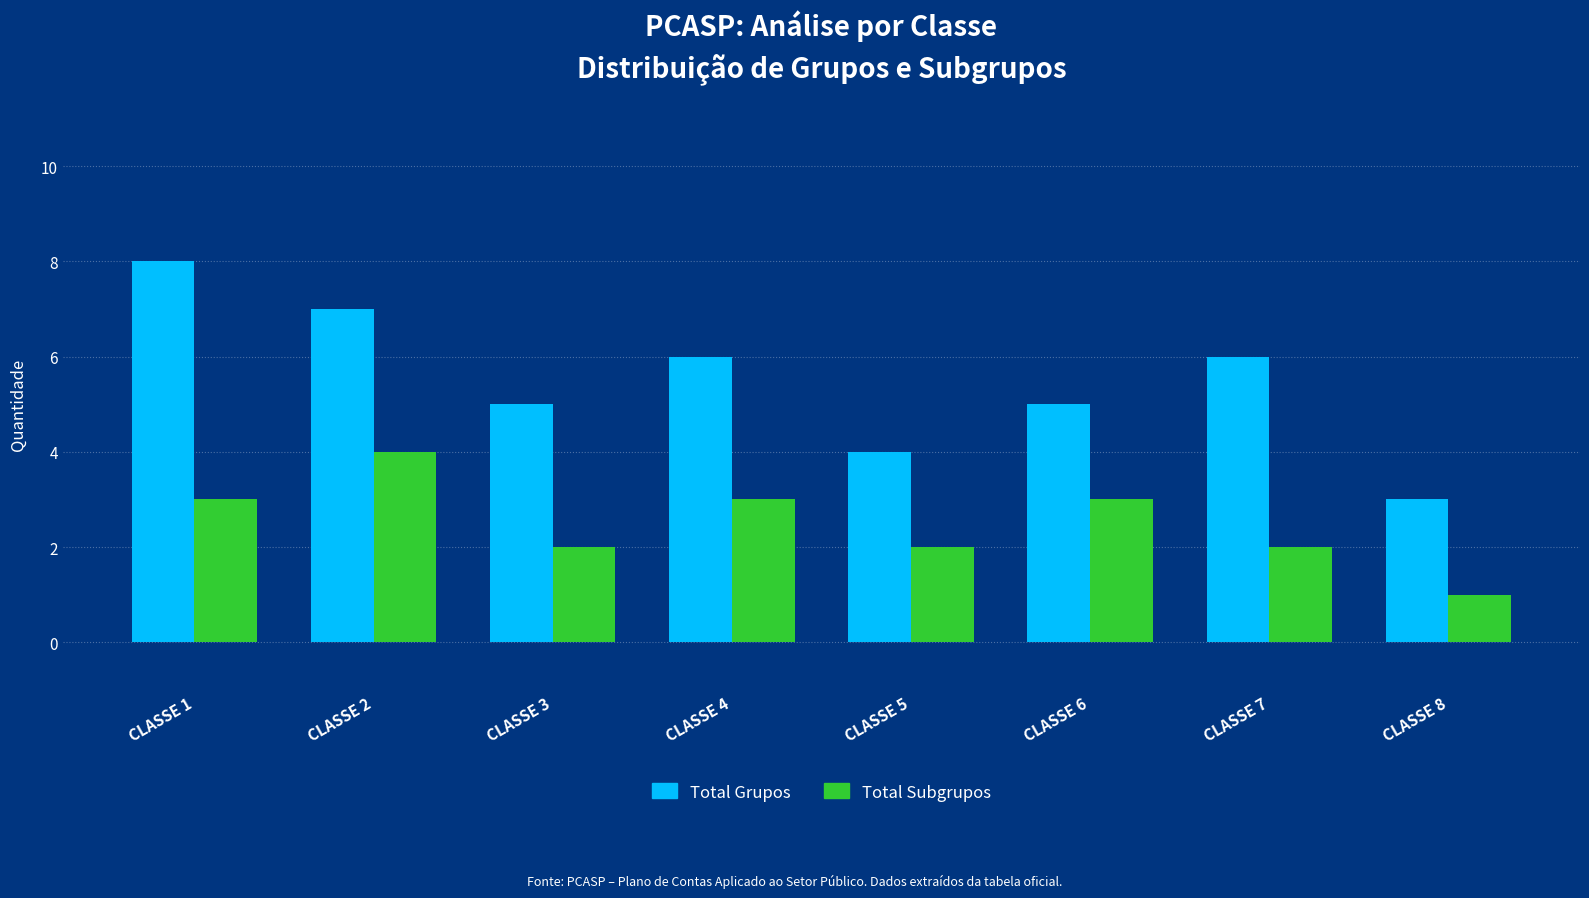

Between CLASSE 4 and CLASSE 8, which series saw the biggest shift?

Total Grupos